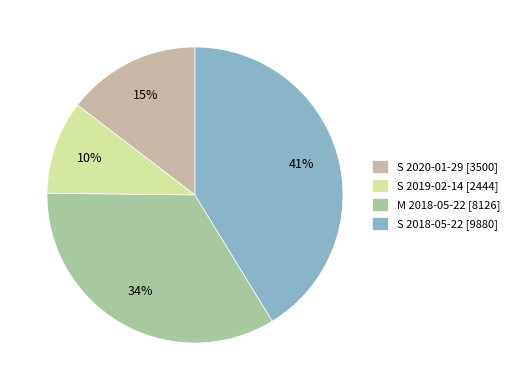

To the nearest percent, what is the difference between the largest and smallest slice percentages?

31%